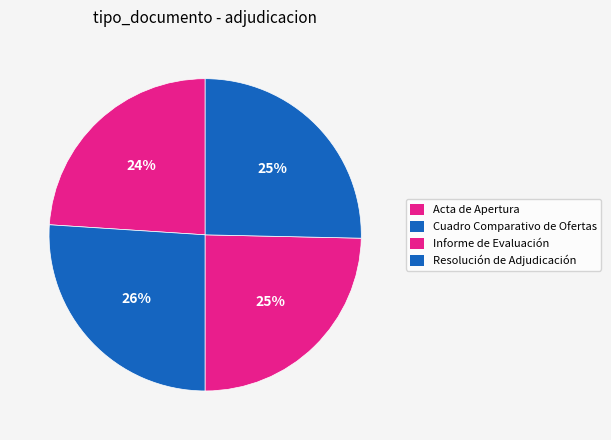

To the nearest percent, what is the average slice percentage?

25%